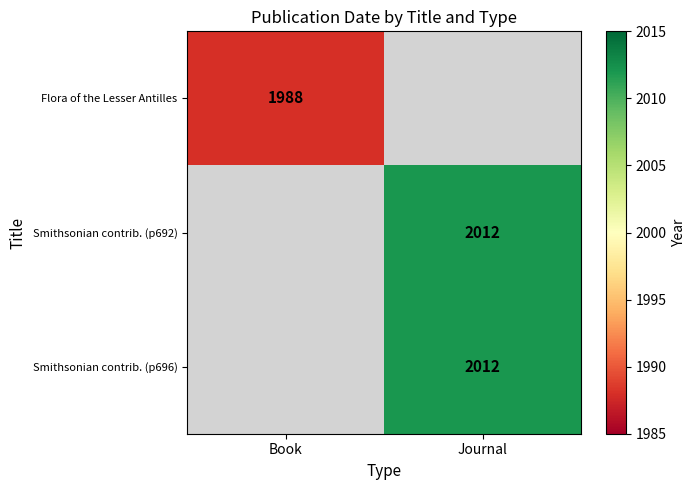

True or false: Smithsonian contrib. (p692) has a value of 3369.6 at Journal.

False